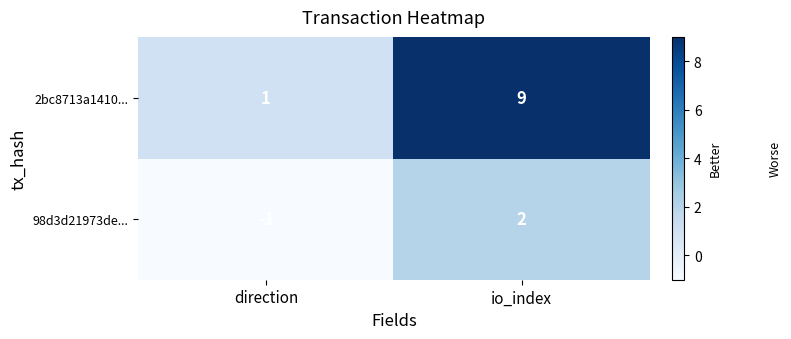

Reading left to right, list all the values displayed in this chart.

2bc8713a1410...: direction=1	io_index=9
98d3d21973de...: direction=-1	io_index=2